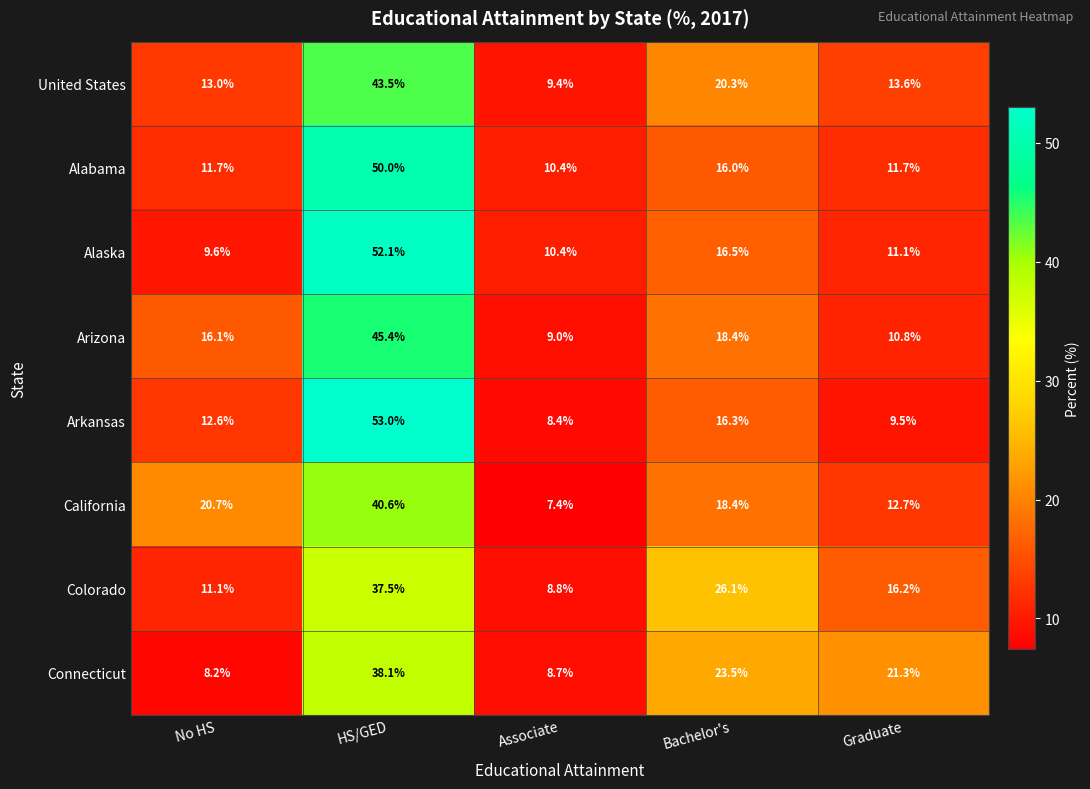

What is the sum of the California values at No HS and Bachelor's?

39.1